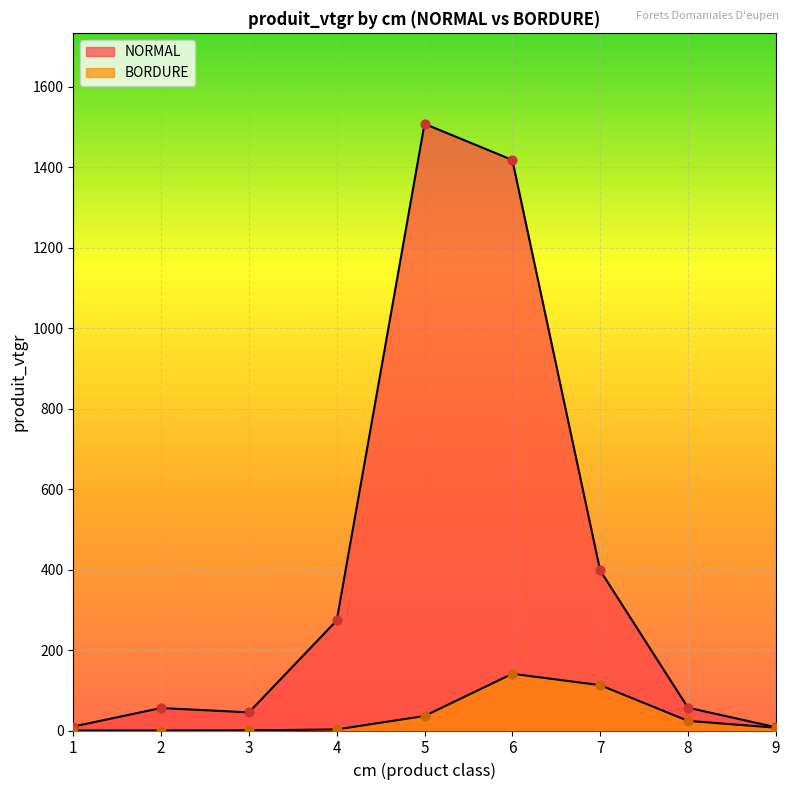

Which series has the largest total across all categories?

NORMAL